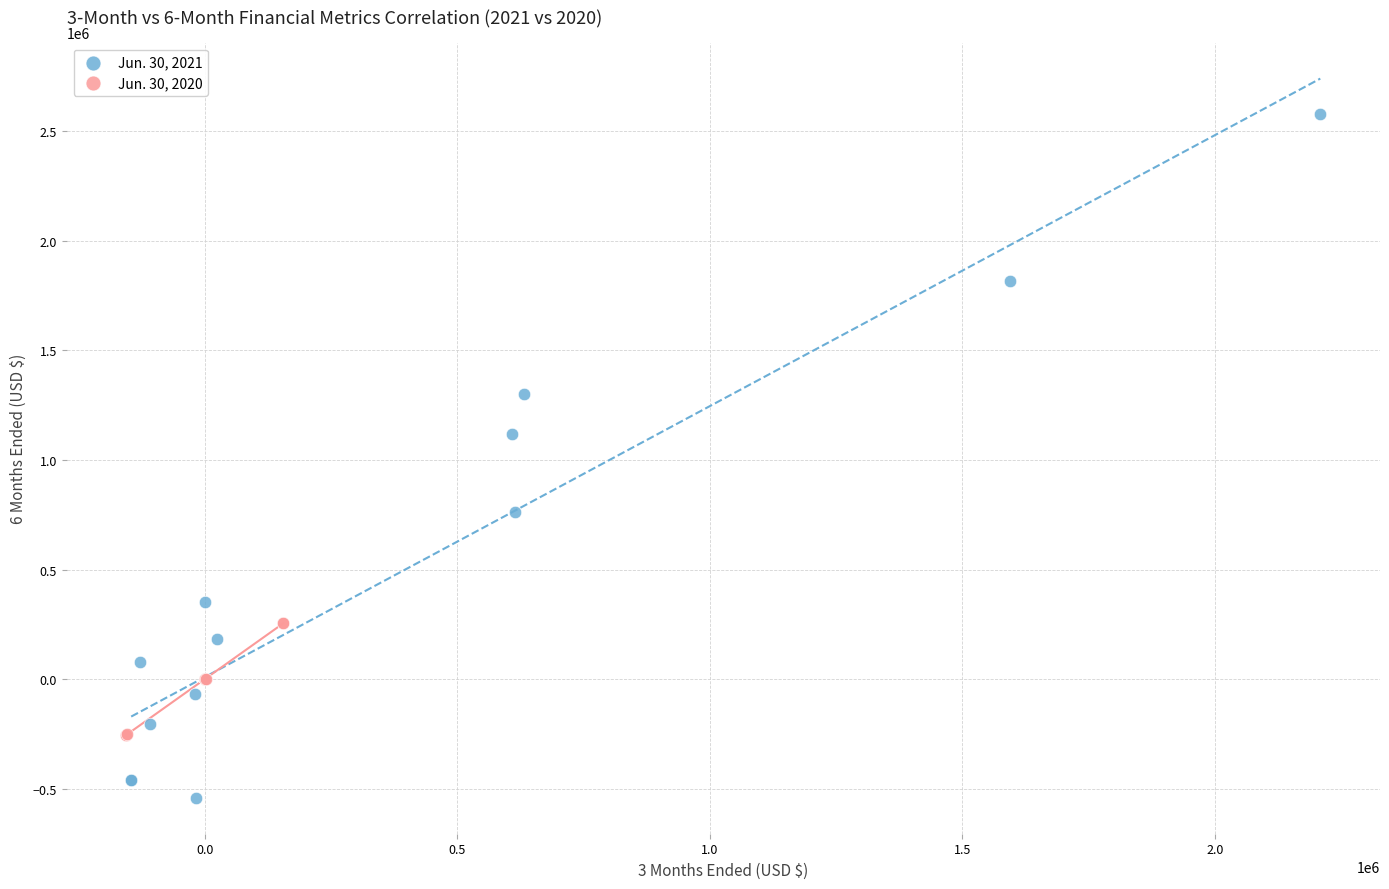

Which series reaches the maximum Y coordinate?

Jun. 30, 2021